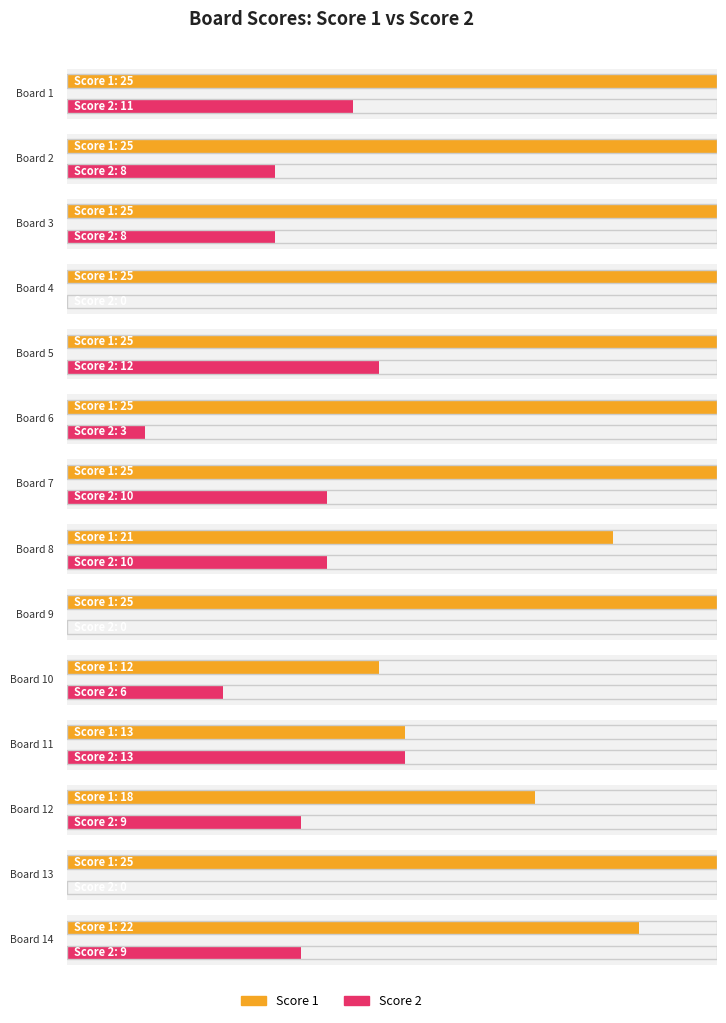

What is the difference between the maximum and minimum values in the Score 1 series?

13